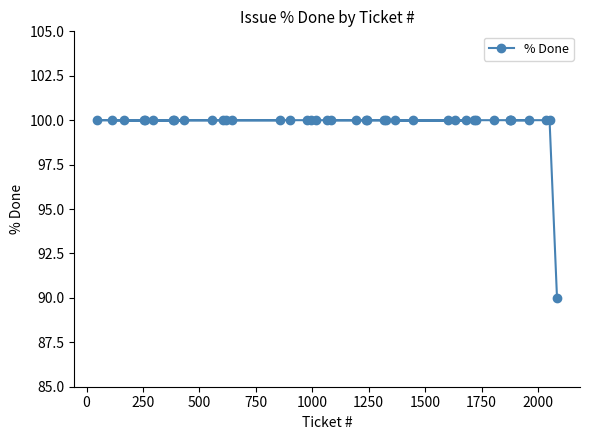

What is the difference between the maximum and minimum values?

10